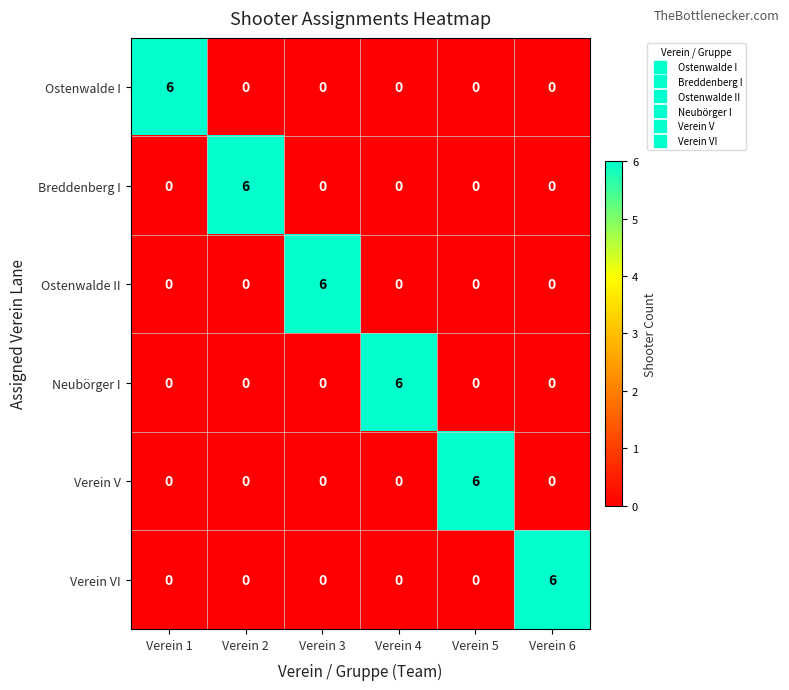

What is the spread (max minus min) of values at Verein 3?

6